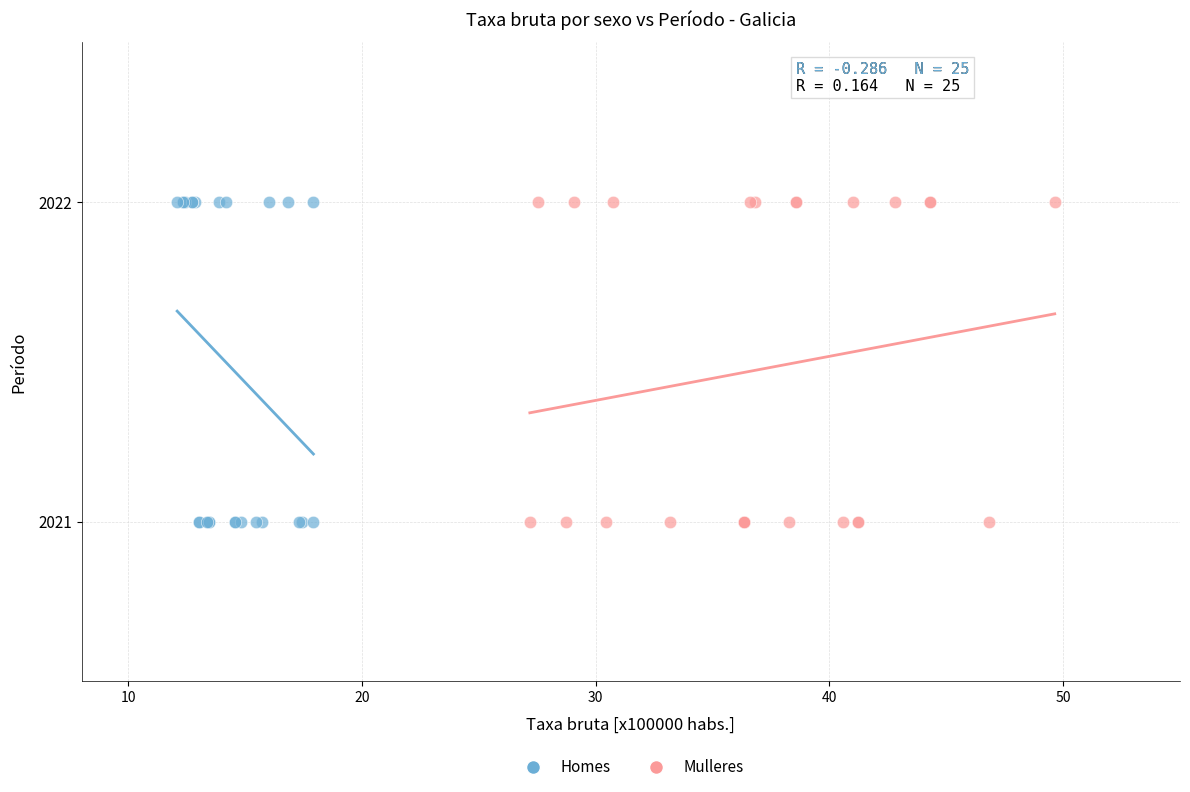

What are all the series names shown in the legend?

Homes, Mulleres